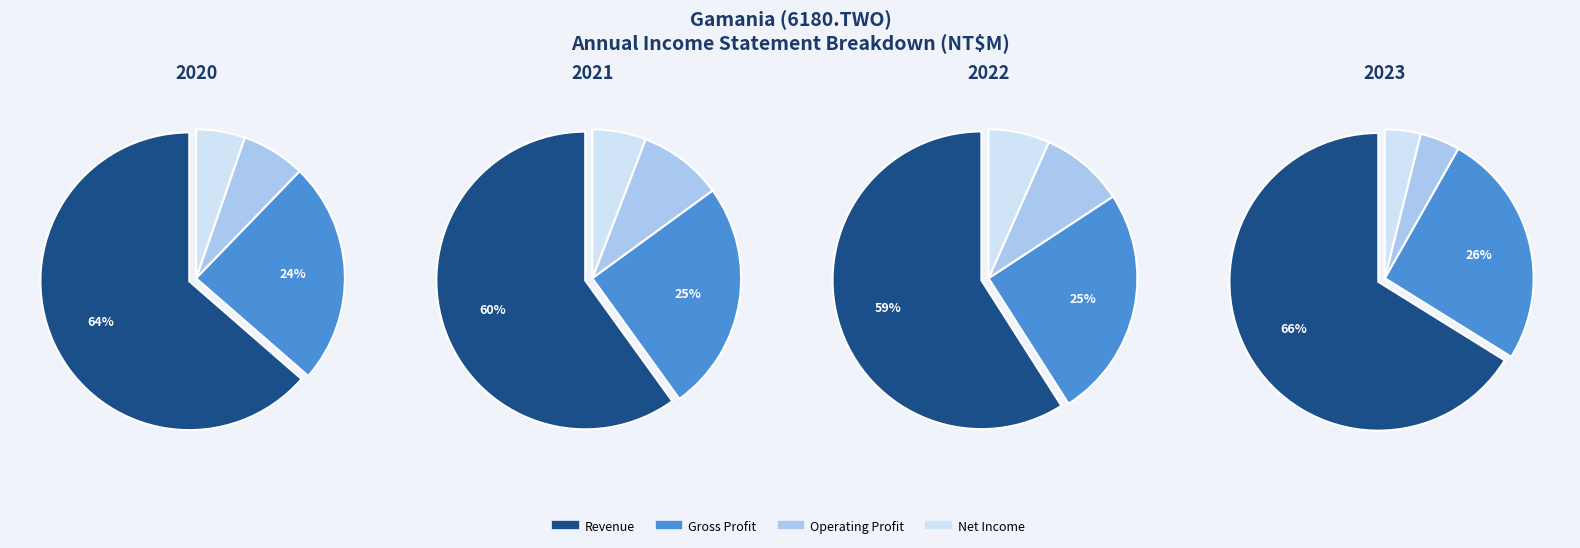

Is there any slice that represents more than half of the pie?

Yes